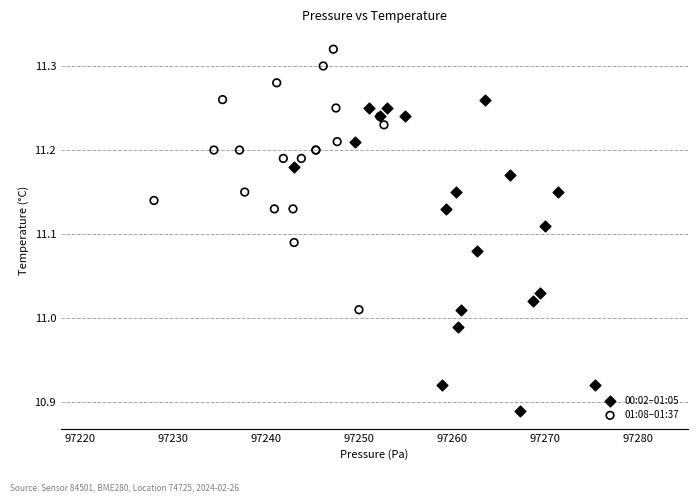

What are all the series names shown in the legend?

00:02–01:05, 01:08–01:37